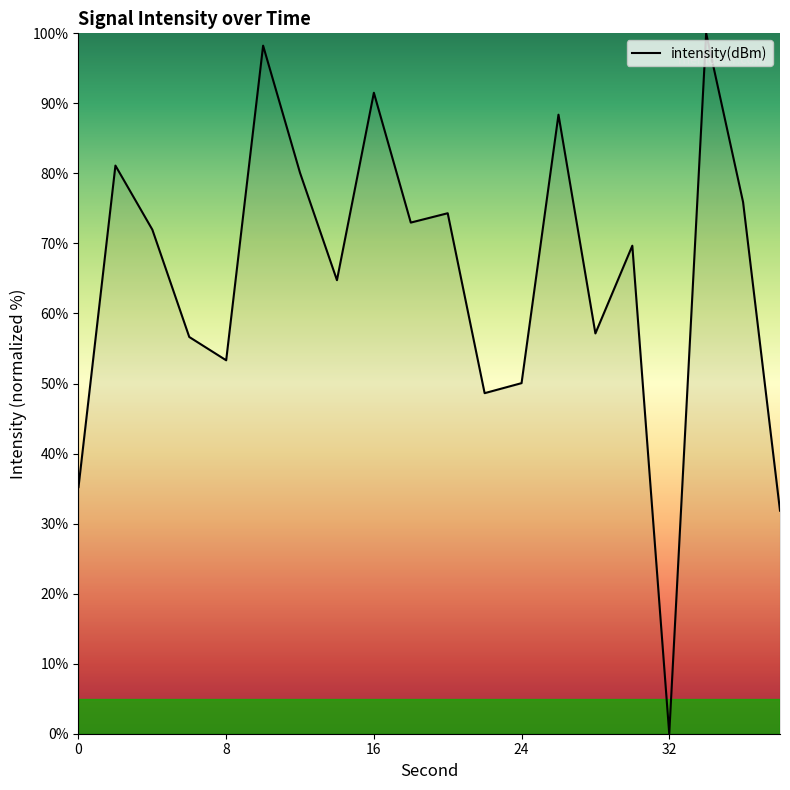

What is the greatest value displayed?

100.0